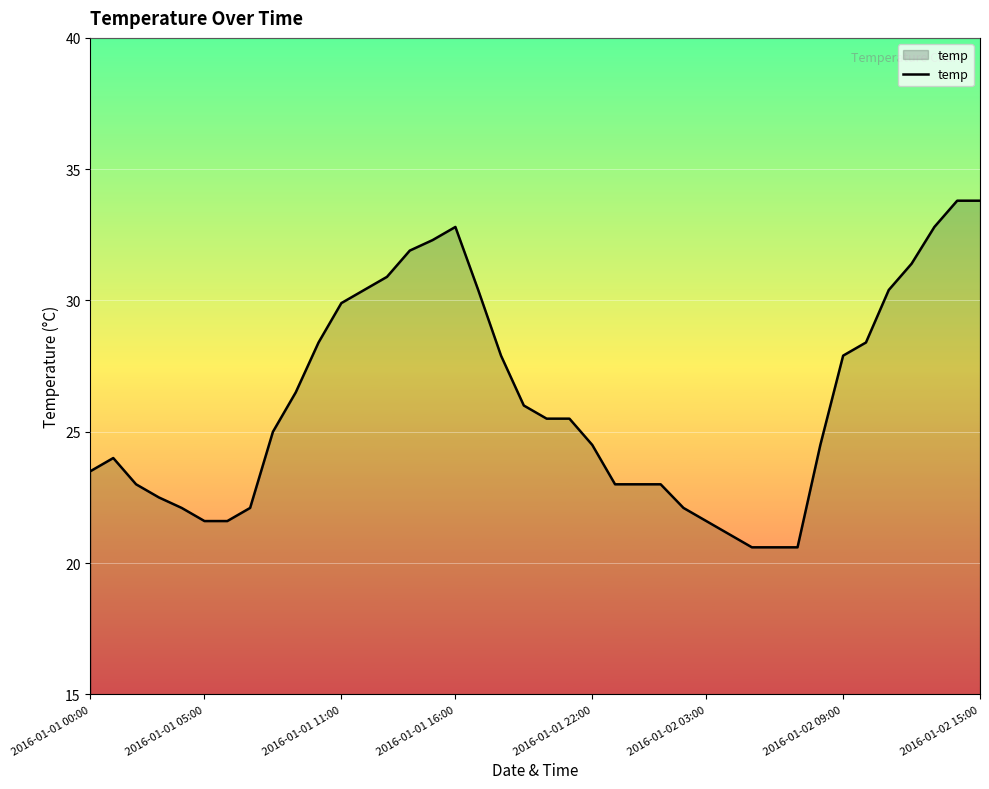

What is the greatest value displayed?

33.8